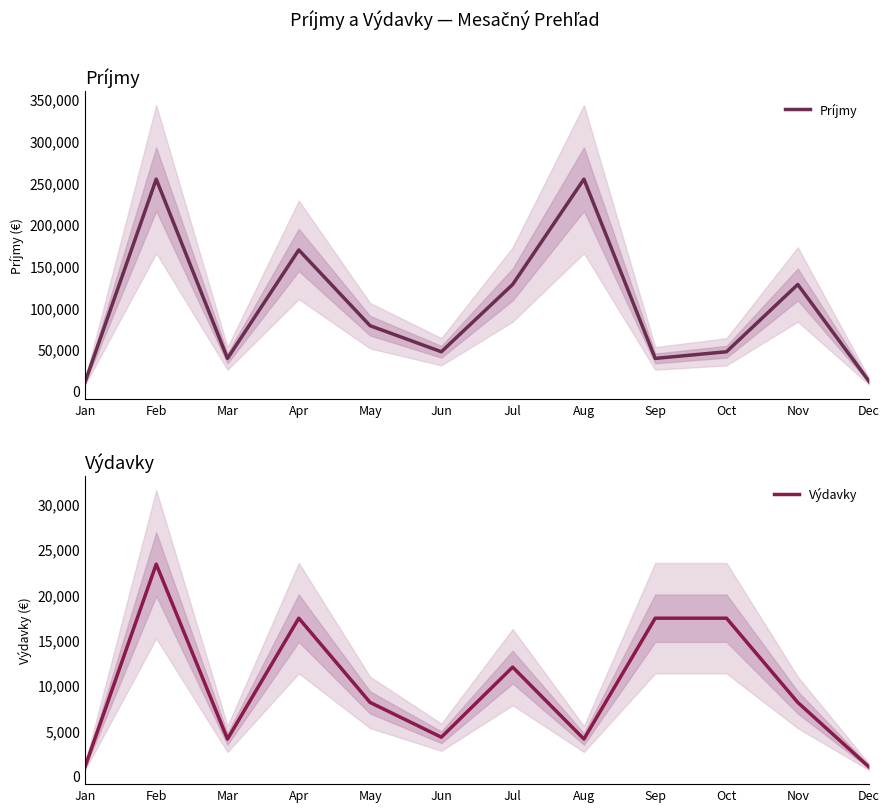

List the labels in order of Výdavky value, smallest first.

Jan, Dec, Mar, Aug, Jun, May, Nov, Jul, Apr, Sep, Oct, Feb